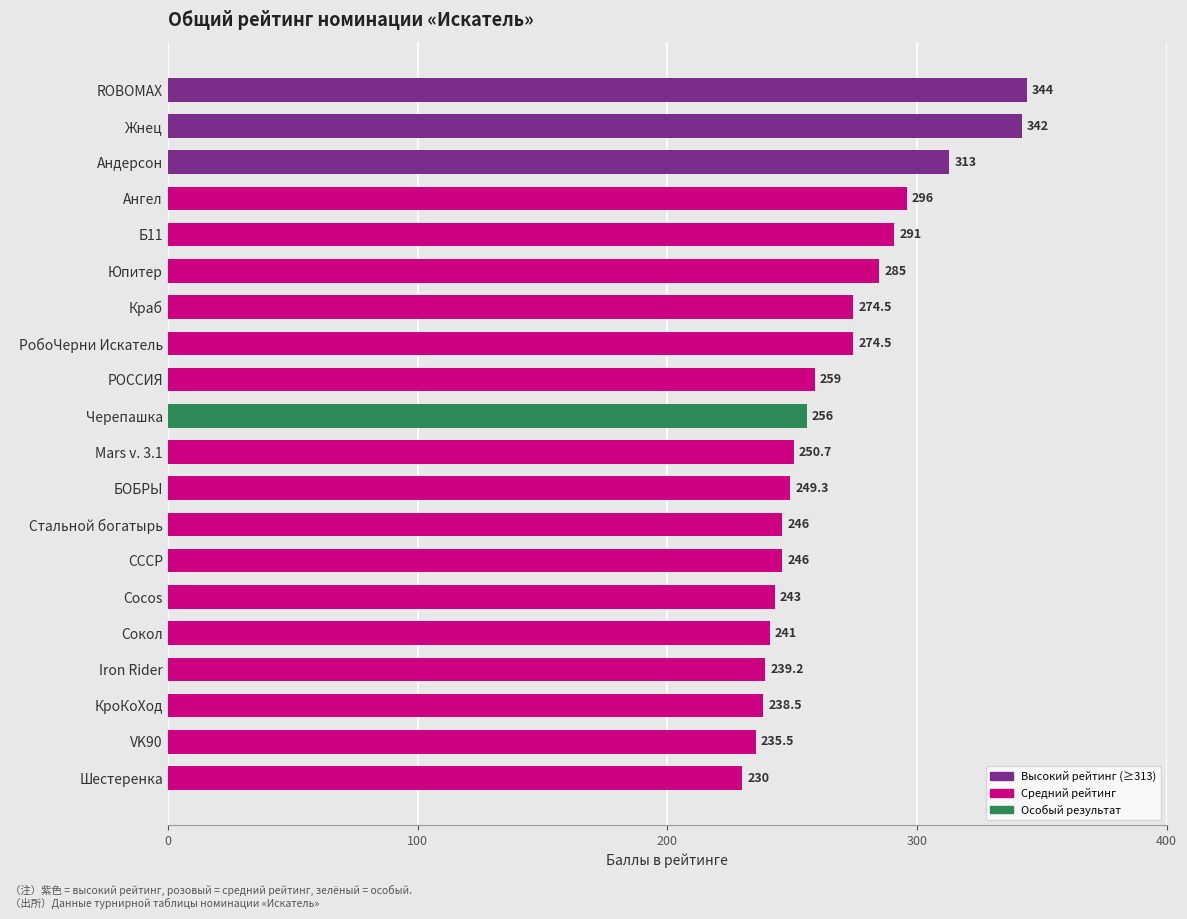

What is the sum of the values at Cocos and Б11?

534.0